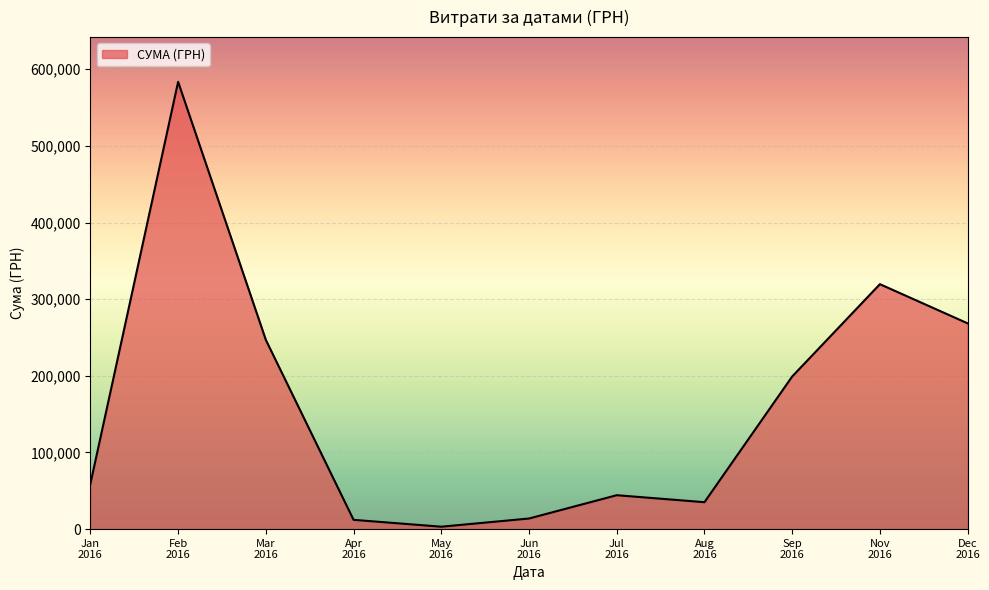

What is the difference between the maximum and minimum values?

580399.0